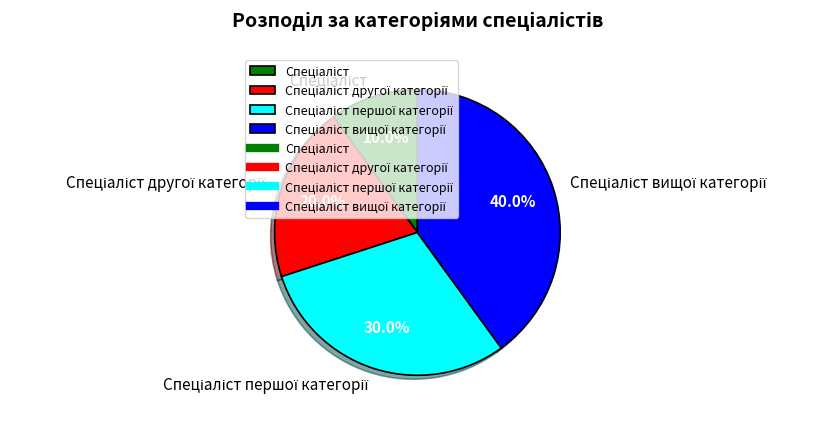

Is there any slice that represents more than half of the pie?

No